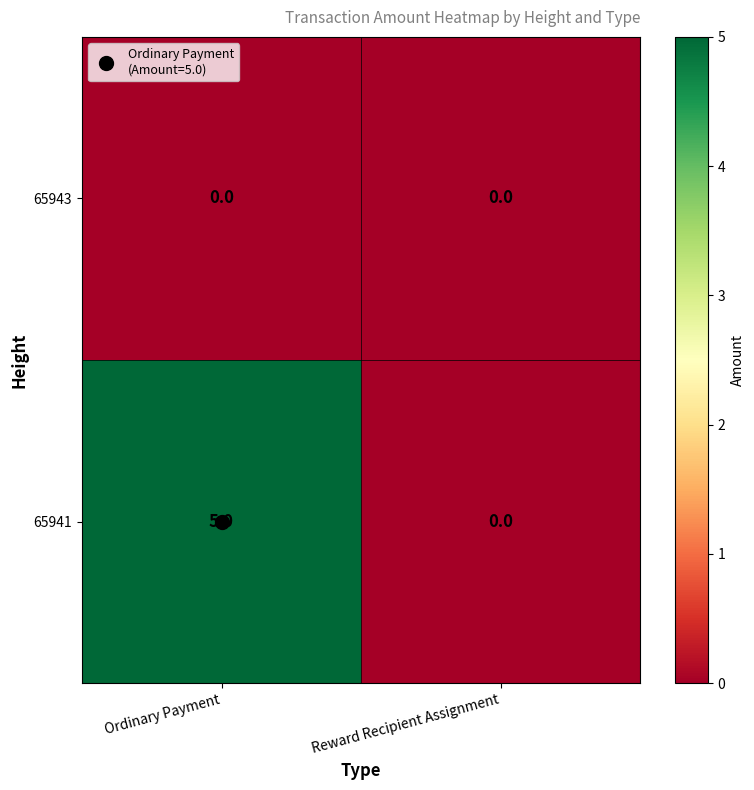

Is it true that 65941 equals 5 at Ordinary Payment?

True